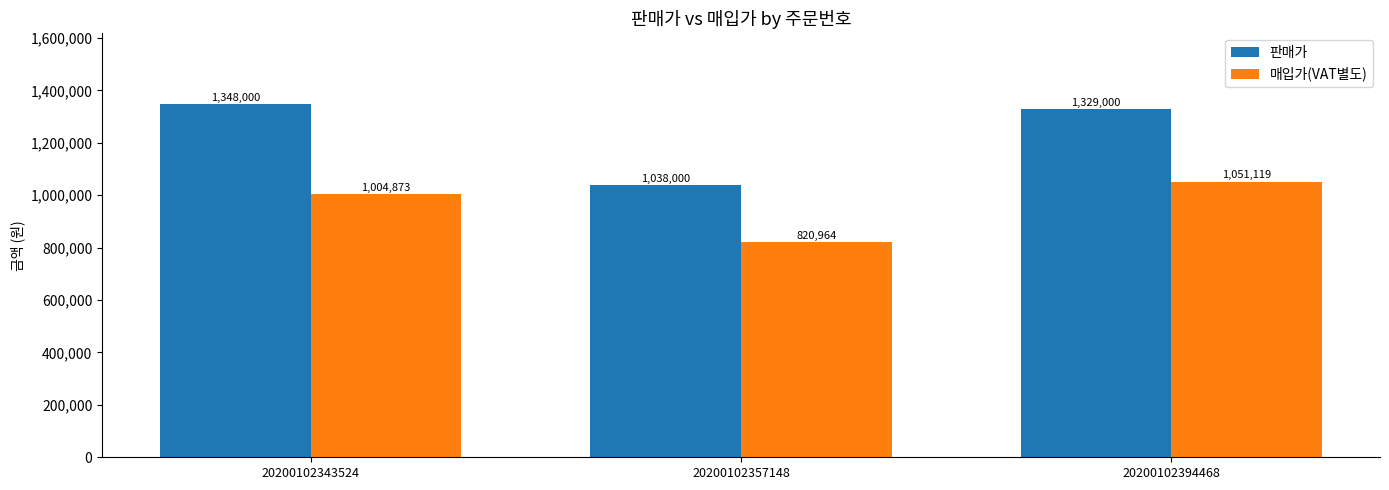

What value does the 매입가(VAT별도) series have at 20200102343524, to the nearest 50?

1004850